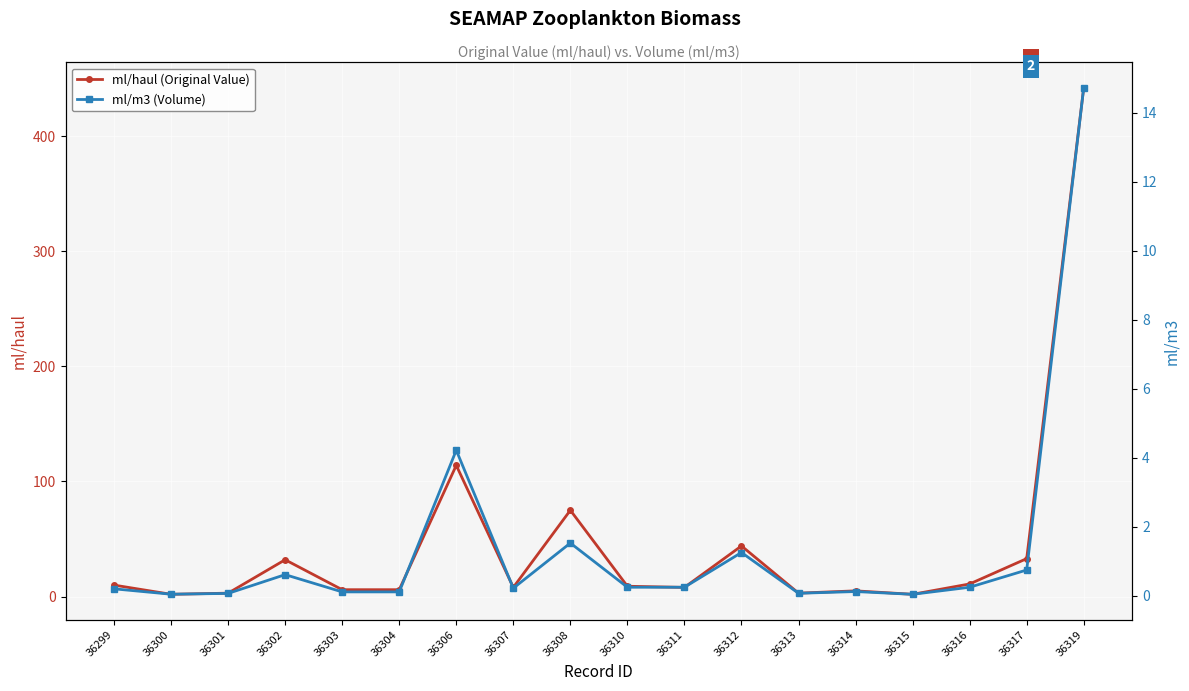

At which category does ml/m3 (Volume) reach its first local peak?

36302